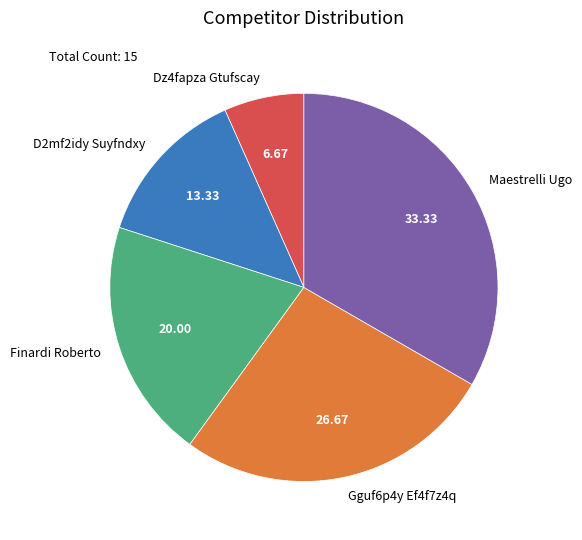

Does Dz4fapza Gtufscay account for over 50% of the chart?

No